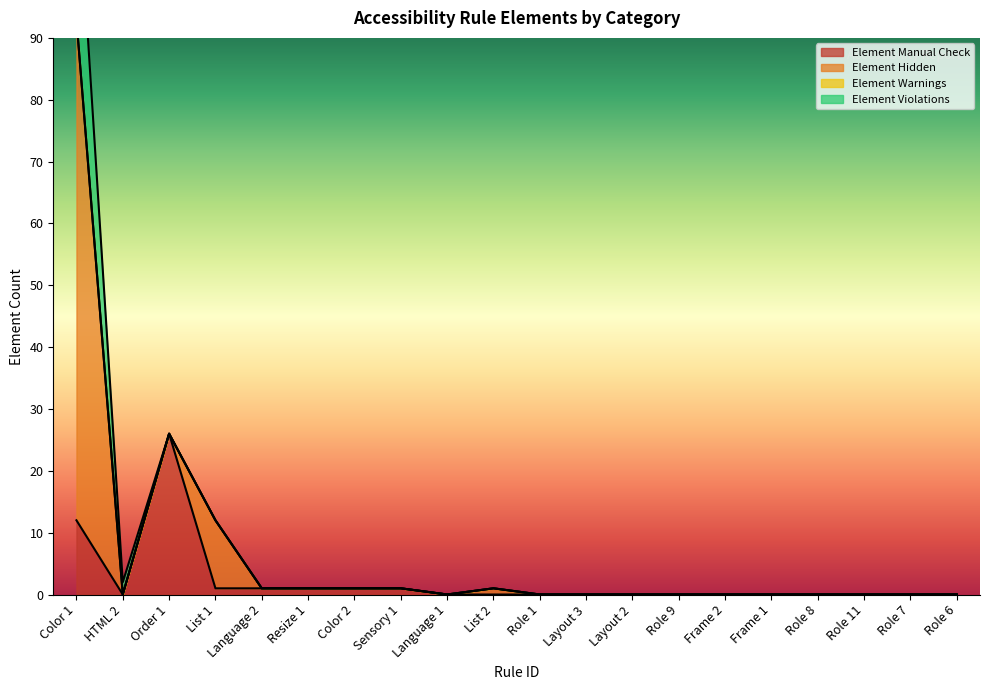

True or false: Element Violations has a value of 14 at Color 2.

False